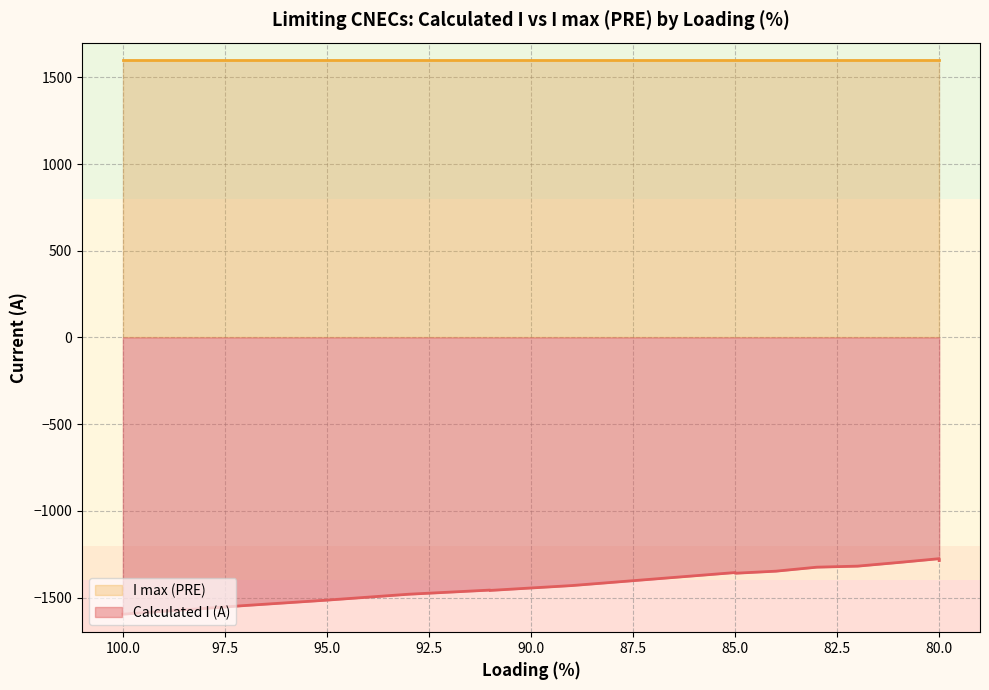

How many data points does each series have?

20